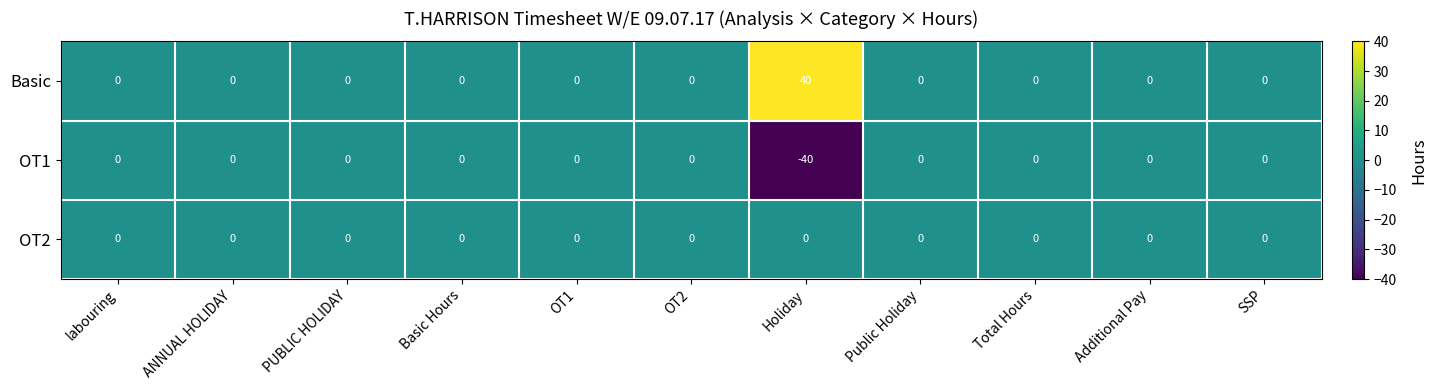

Which series has the largest total across all categories?

Basic